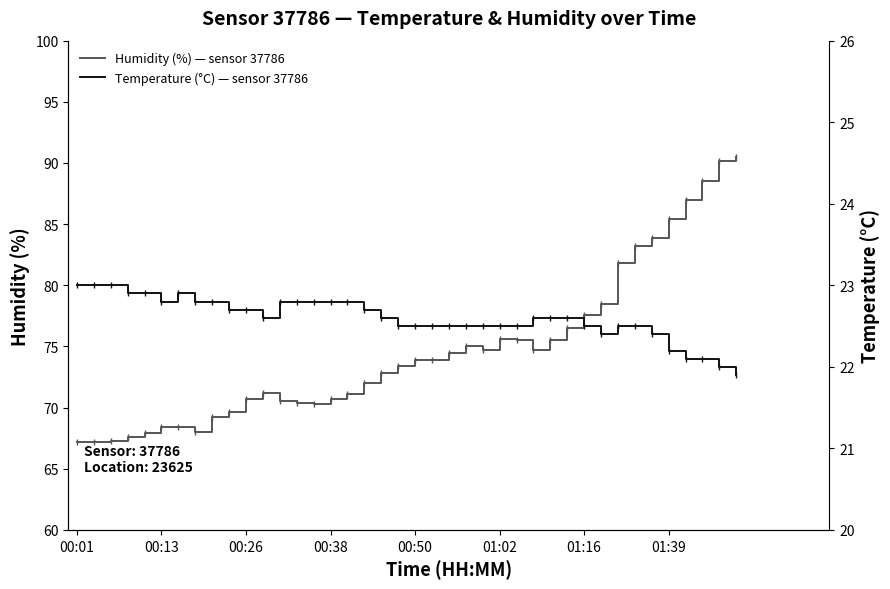

What is the difference between the second highest and minimum values in the Humidity (%) — sensor 37786 series?

23.0